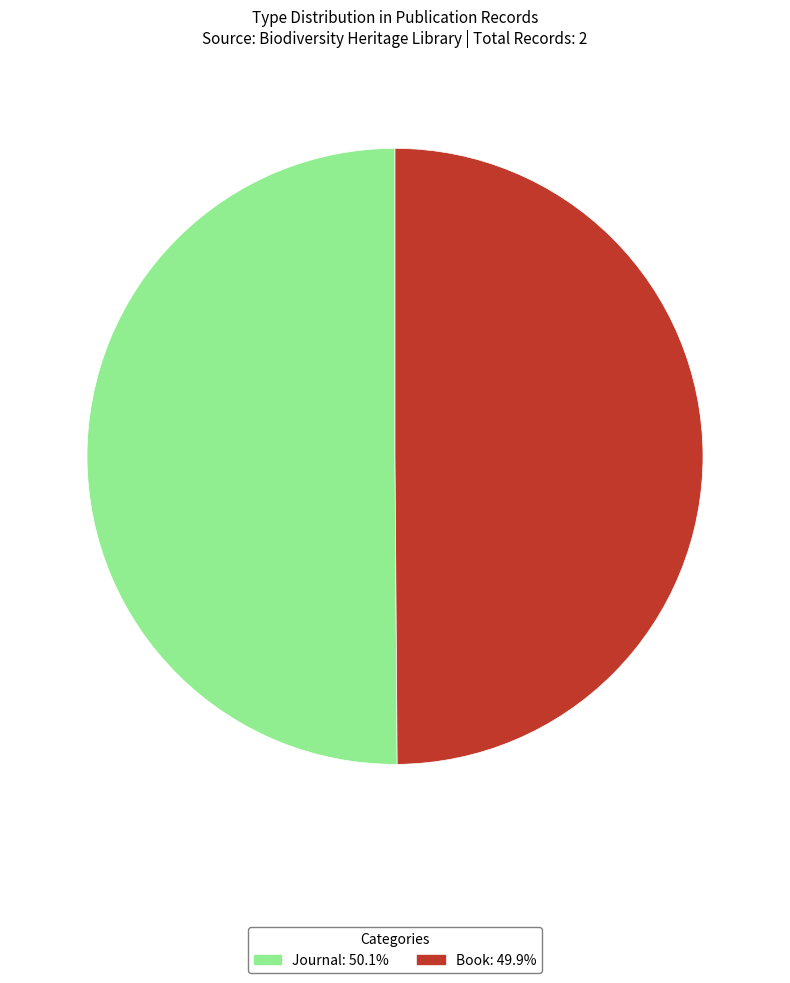

Approximately how many times larger is the value at Journal compared to Book?

1.0